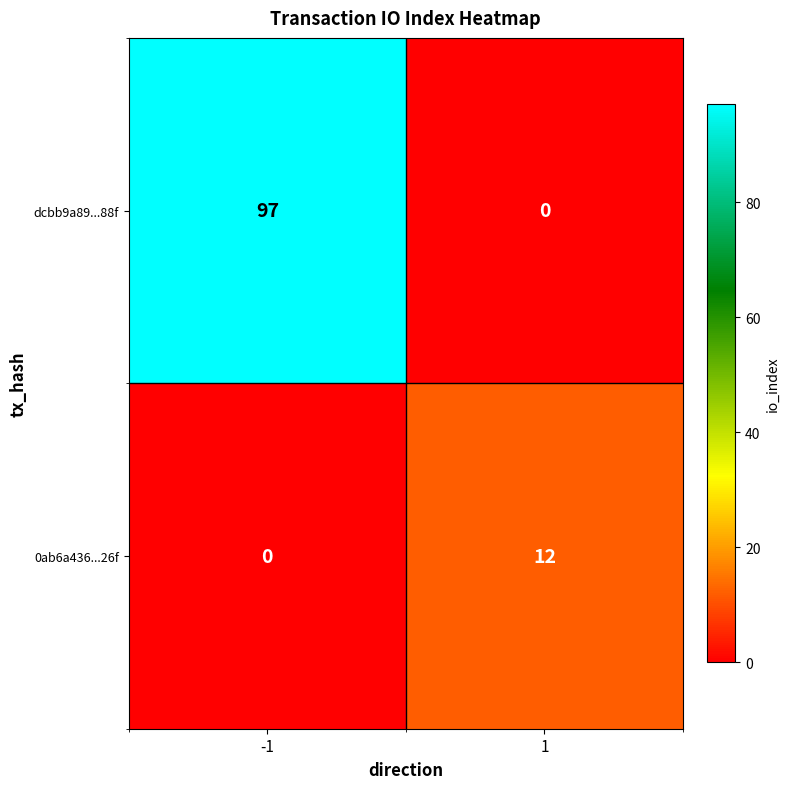

What is the difference between the 0ab6a436...26f values at 1 and -1?

12